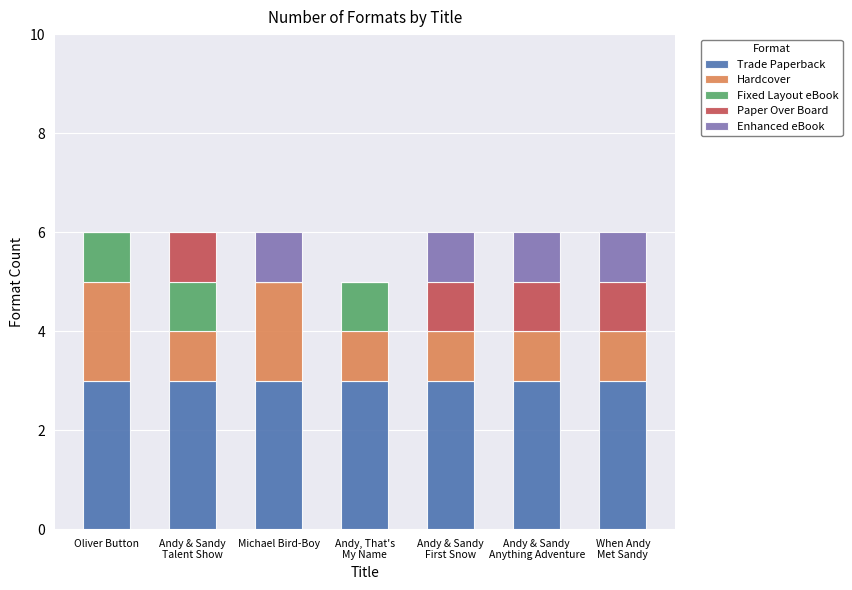

What is the highest value of the Trade Paperback series?

3